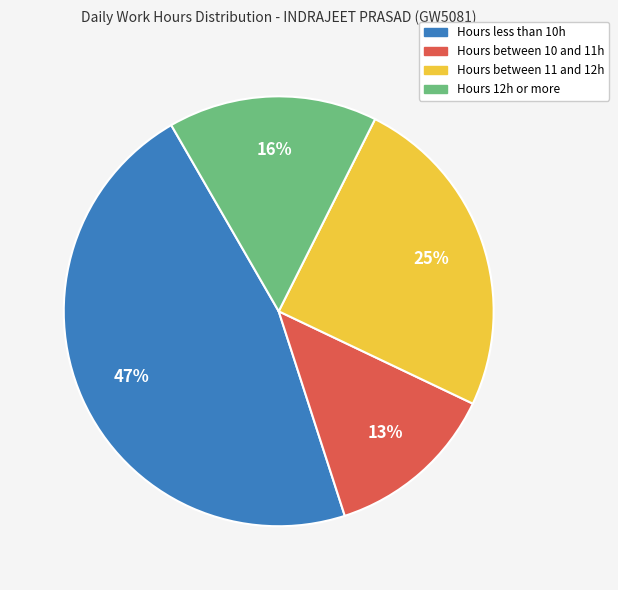

To the nearest percent, what is the difference between the largest and smallest slice percentages?

34%